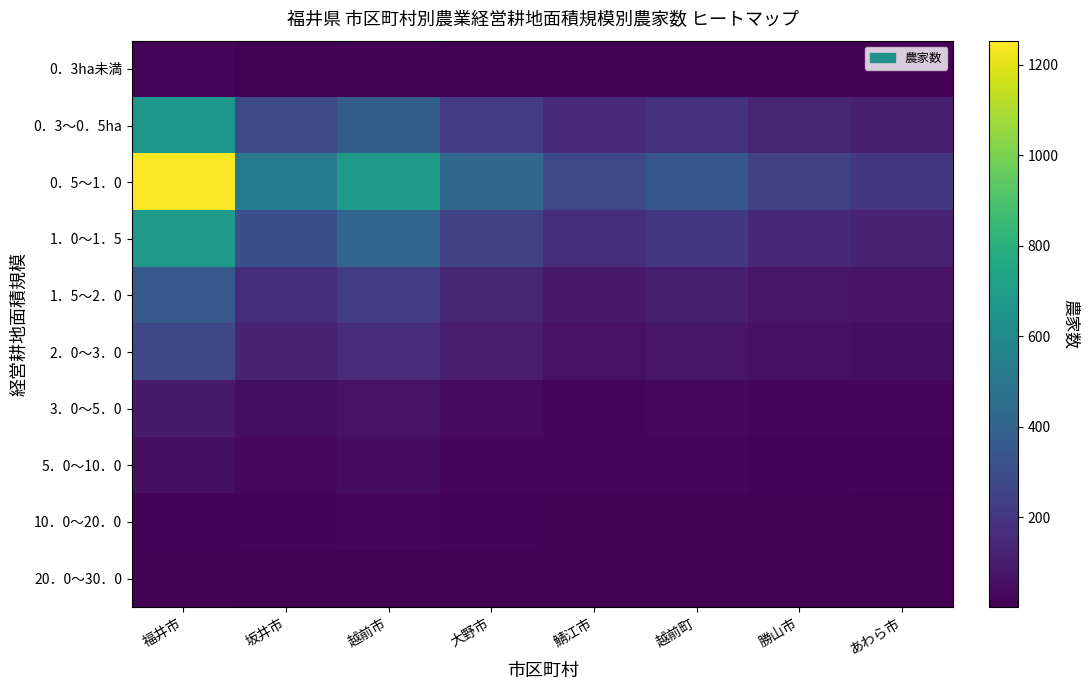

Reading left to right, extract all data points from this chart.

0．3ha未満: 福井市=20	坂井市=6	越前市=8	大野市=5	鯖江市=3	越前町=4	勝山市=3	あわら市=2
0．3～0．5ha: 福井市=659	坂井市=279	越前市=372	大野市=223	鯖江市=149	越前町=186	勝山市=130	あわら市=112
0．5～1．0: 福井市=1253	坂井市=518	越前市=691	大野市=415	鯖江市=276	越前町=346	勝山市=242	あわら市=207
1．0～1．5: 福井市=679	坂井市=307	越前市=409	大野市=246	鯖江市=164	越前町=205	勝山市=143	あわら市=123
1．5～2．0: 福井市=351	坂井市=166	越前市=221	大野市=133	鯖江市=89	越前町=111	勝山市=78	あわら市=66
2．0～3．0: 福井市=269	坂井市=120	越前市=160	大野市=96	鯖江市=64	越前町=80	勝山市=56	あわら市=48
3．0～5．0: 福井市=93	坂井市=46	越前市=62	大野市=37	鯖江市=25	越前町=31	勝山市=22	あわら市=19
5．0～10．0: 福井市=51	坂井市=31	越前市=42	大野市=25	鯖江市=17	越前町=21	勝山市=15	あわら市=13
10．0～20．0: 福井市=16	坂井市=16	越前市=21	大野市=13	鯖江市=8	越前町=10	勝山市=7	あわら市=6
20．0～30．0: 福井市=8	坂井市=4	越前市=6	大野市=4	鯖江市=2	越前町=3	勝山市=2	あわら市=2